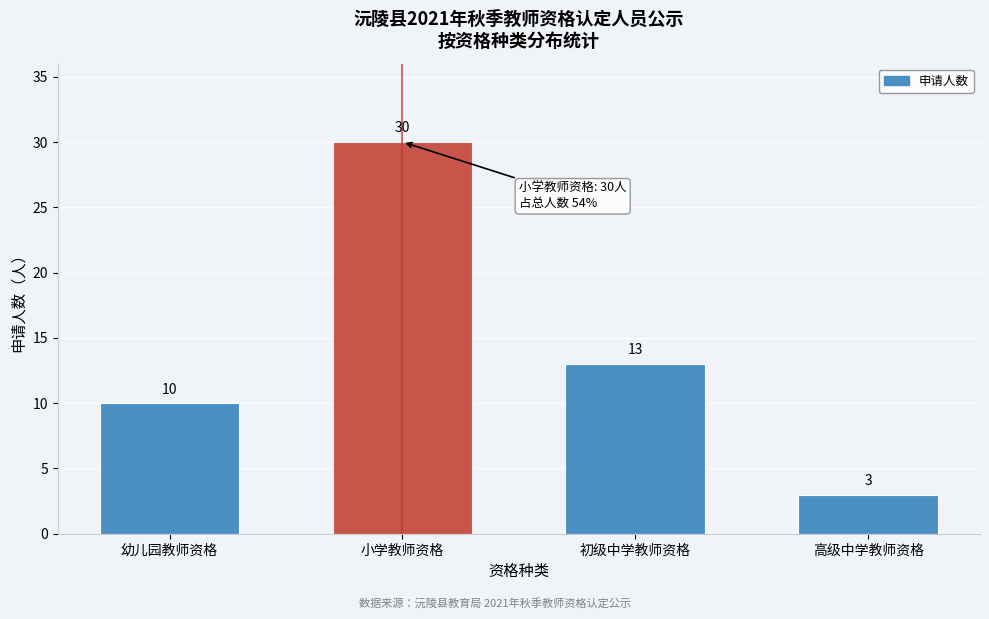

Reading left to right, what are all the values shown in this chart?

10	30	13	3